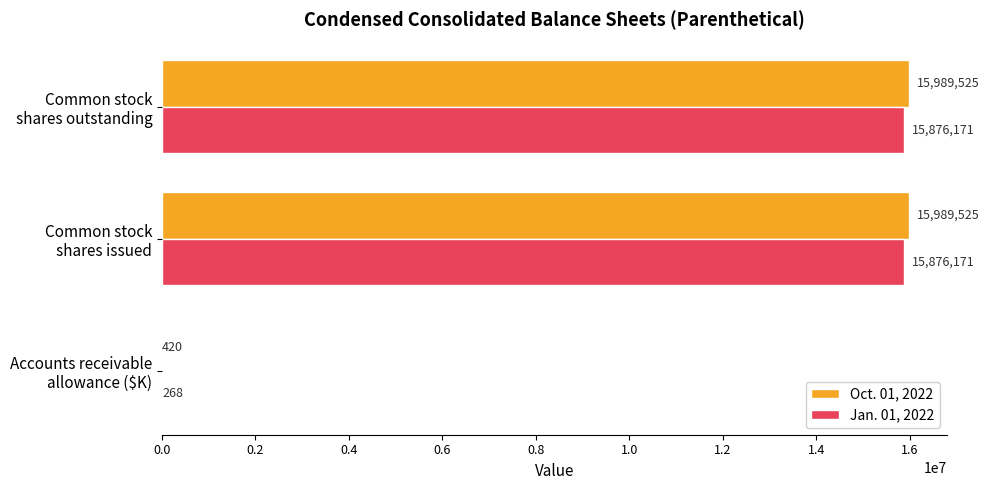

Which series has the largest total across all categories?

Oct. 01, 2022